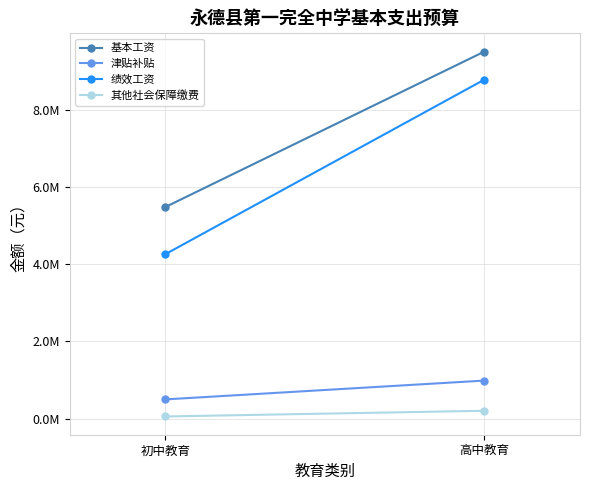

Count the 津贴补贴 values in the range 501444 to 988128.

2